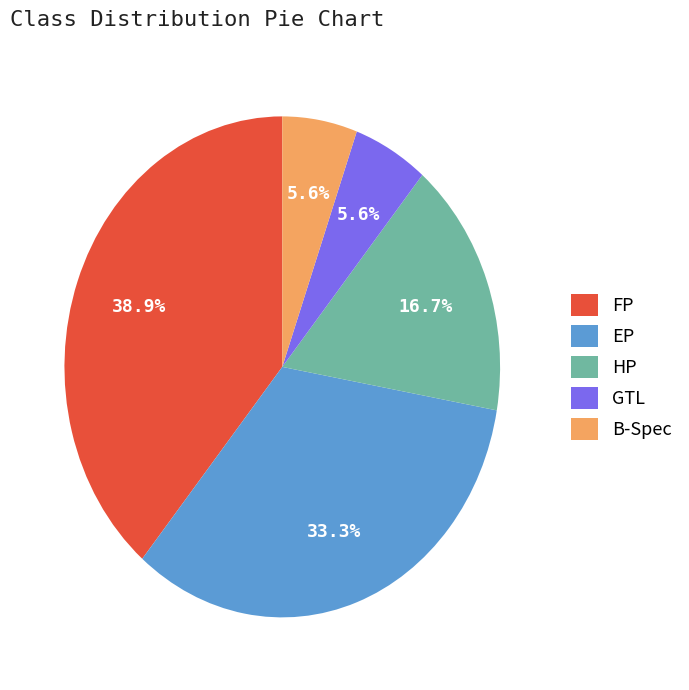

Between EP and FP, which is larger?

FP